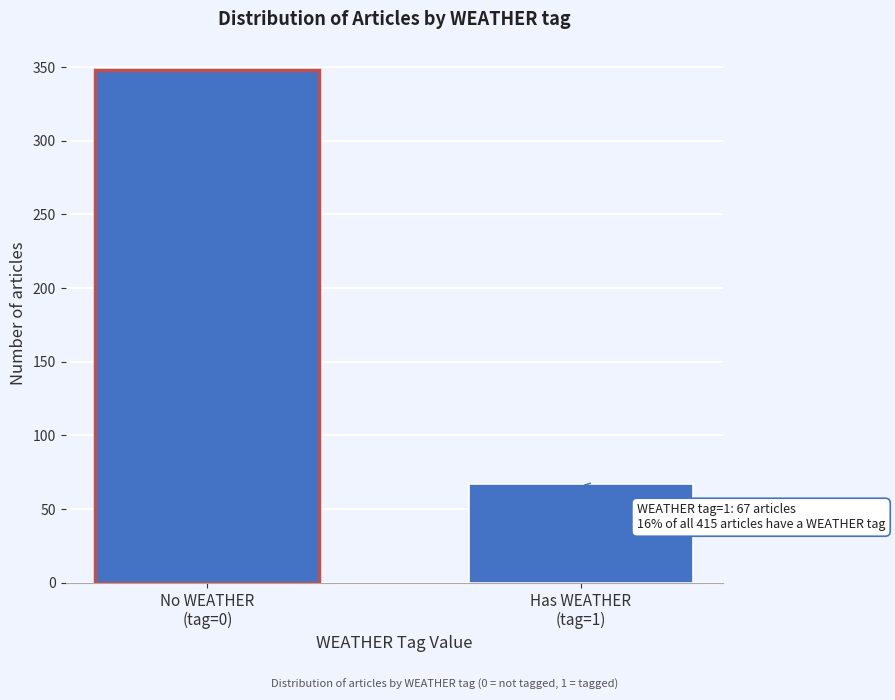

Reading left to right, list all the values displayed in this chart.

348	67